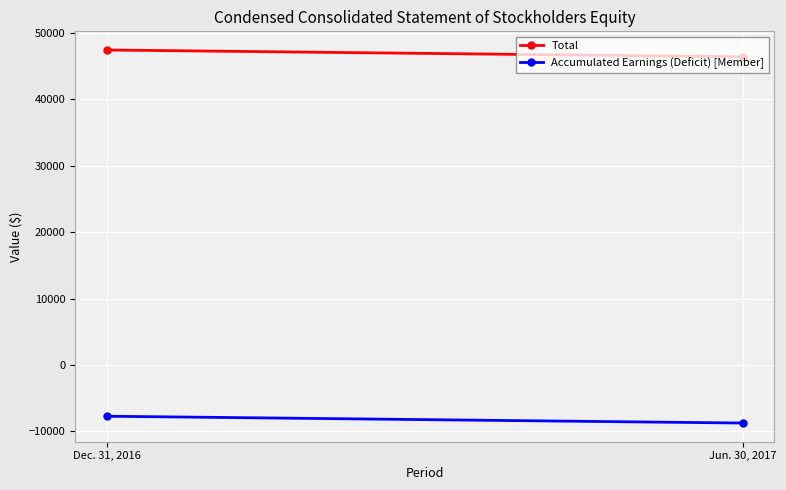

Is the value of Accumulated Earnings (Deficit) [Member] at Dec. 31, 2016 greater than the value of Total at Dec. 31, 2016?

No